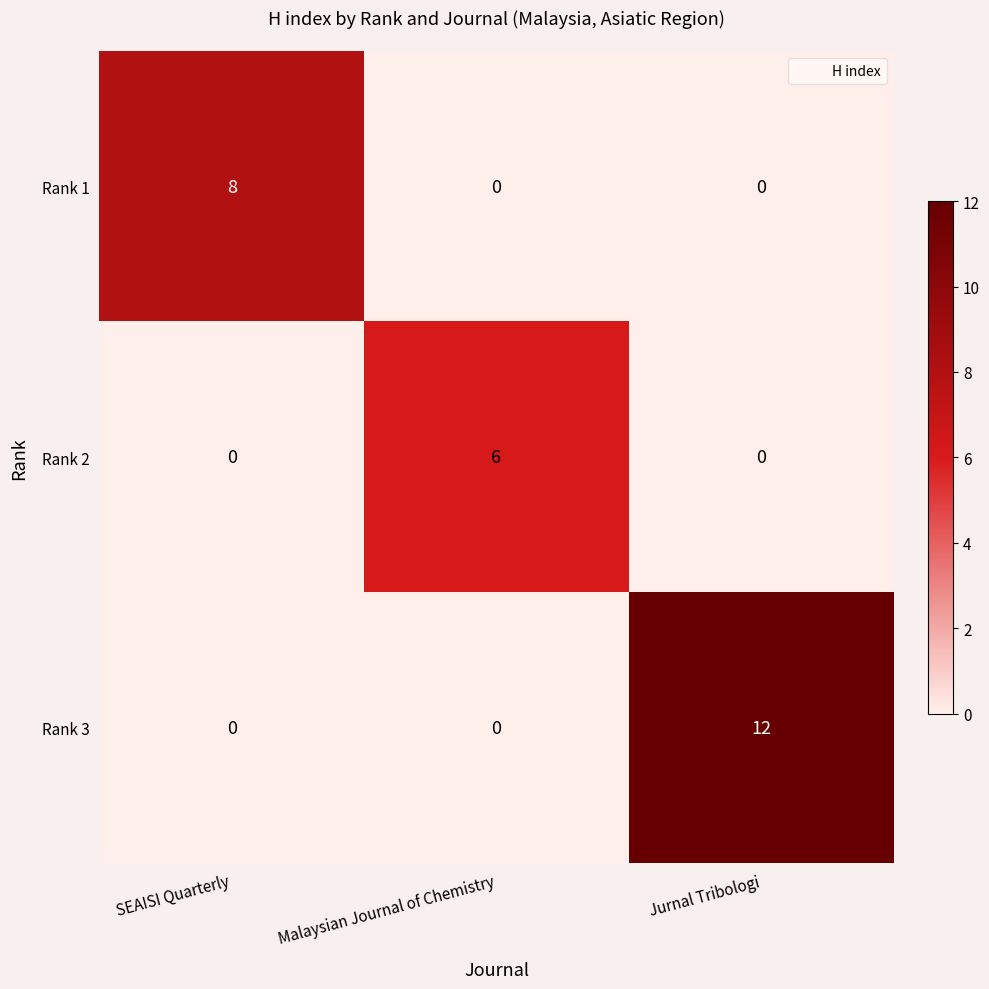

Which series has the largest total across all categories?

Rank 3